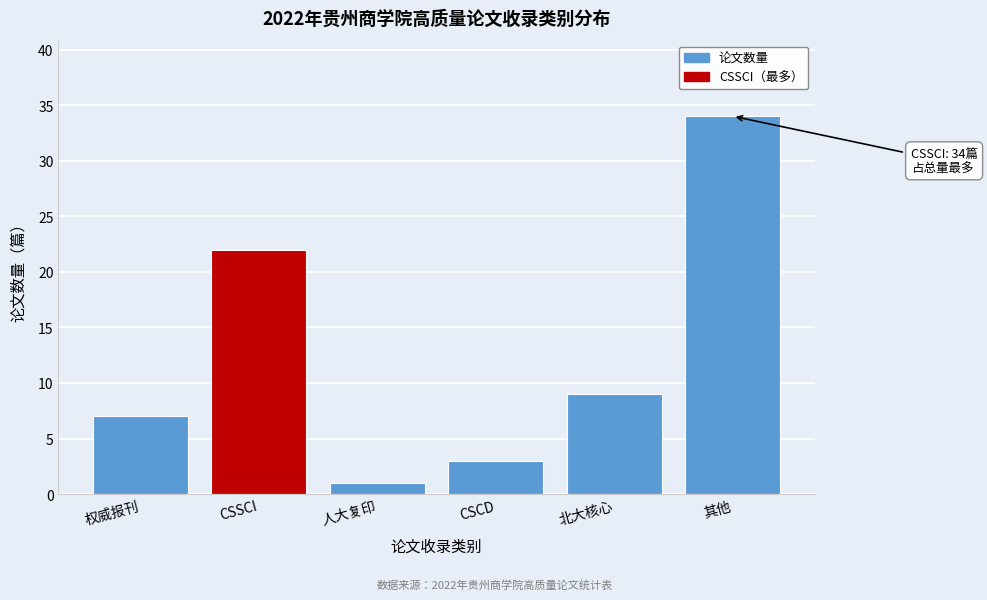

Reading right to left, what are all the values shown in this chart?

34	9	3	1	22	7